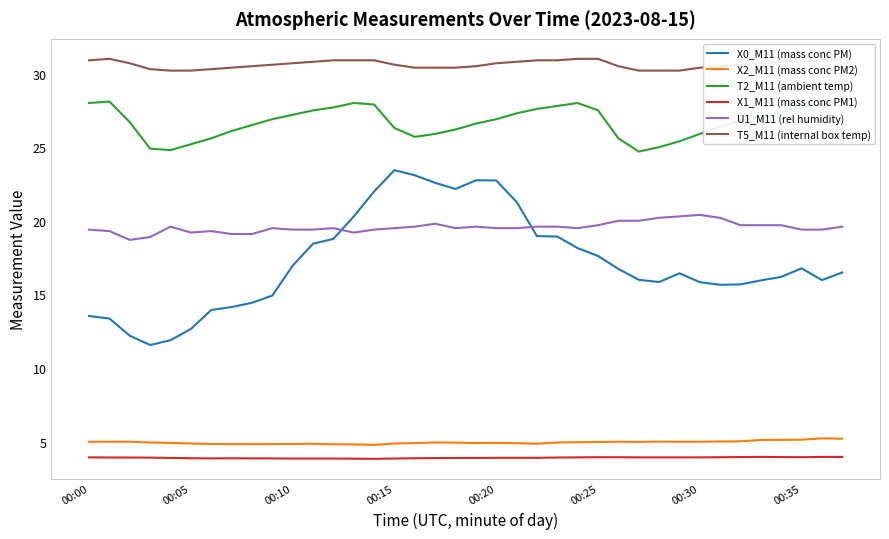

In X1_M11 (mass conc PM1), how many points are lower than both neighbors (excluding endpoints)?

3